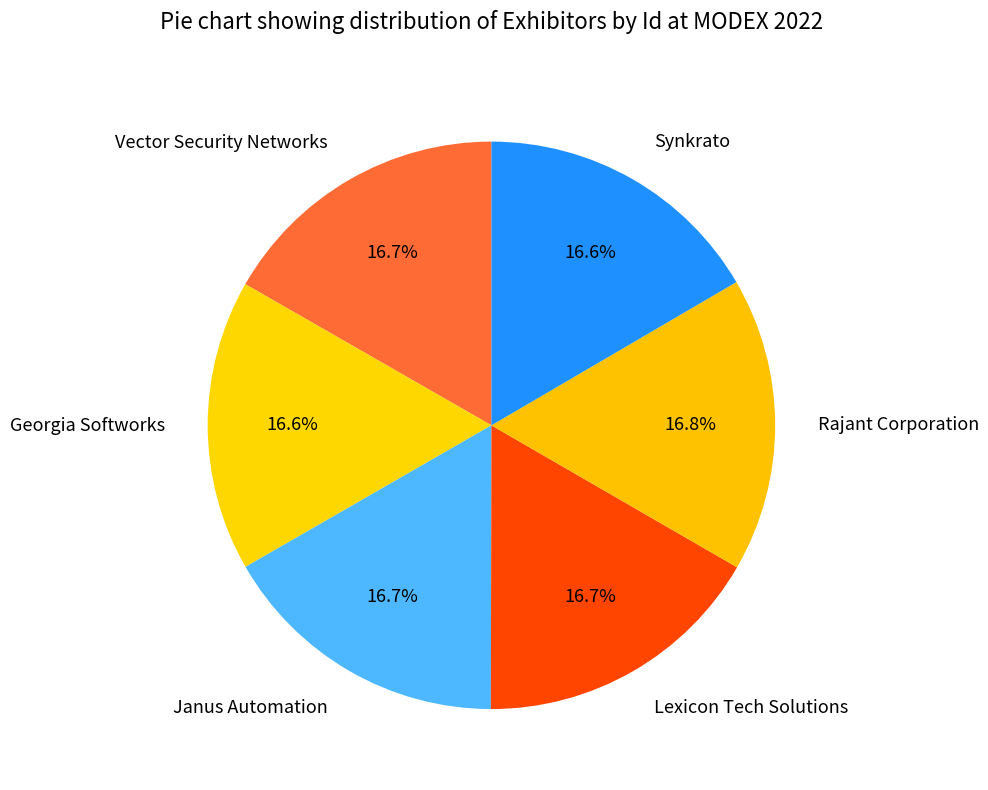

Combined, do Vector Security Networks and Synkrato account for over 50%?

No